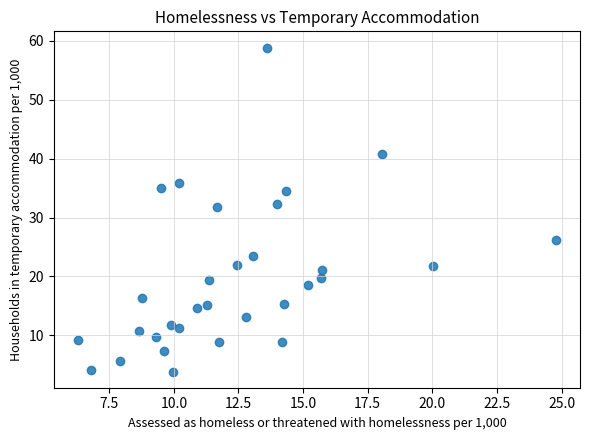

What is the range of Y values (max minus min)?

55.0